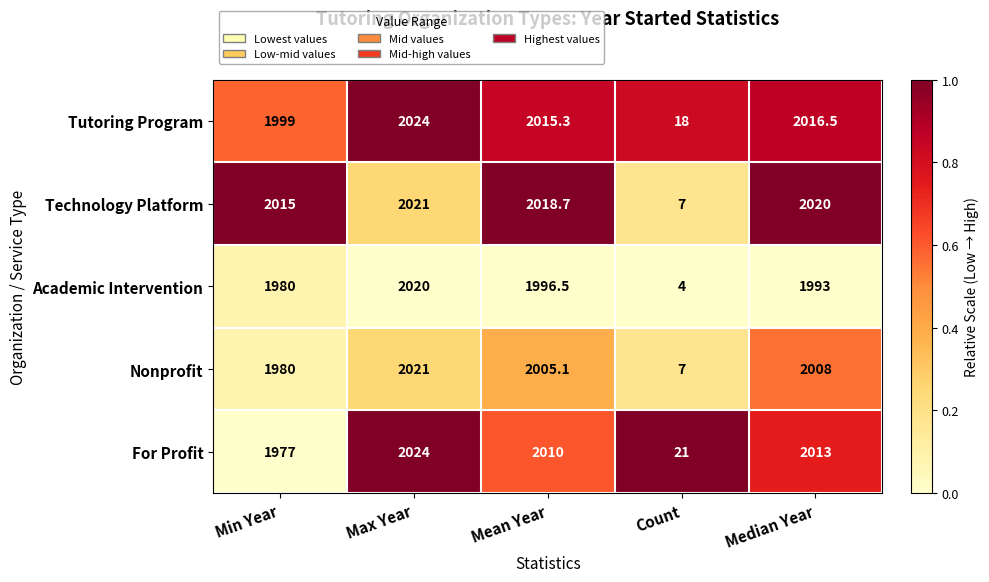

What is the total value across all series at Min Year?

9951.0